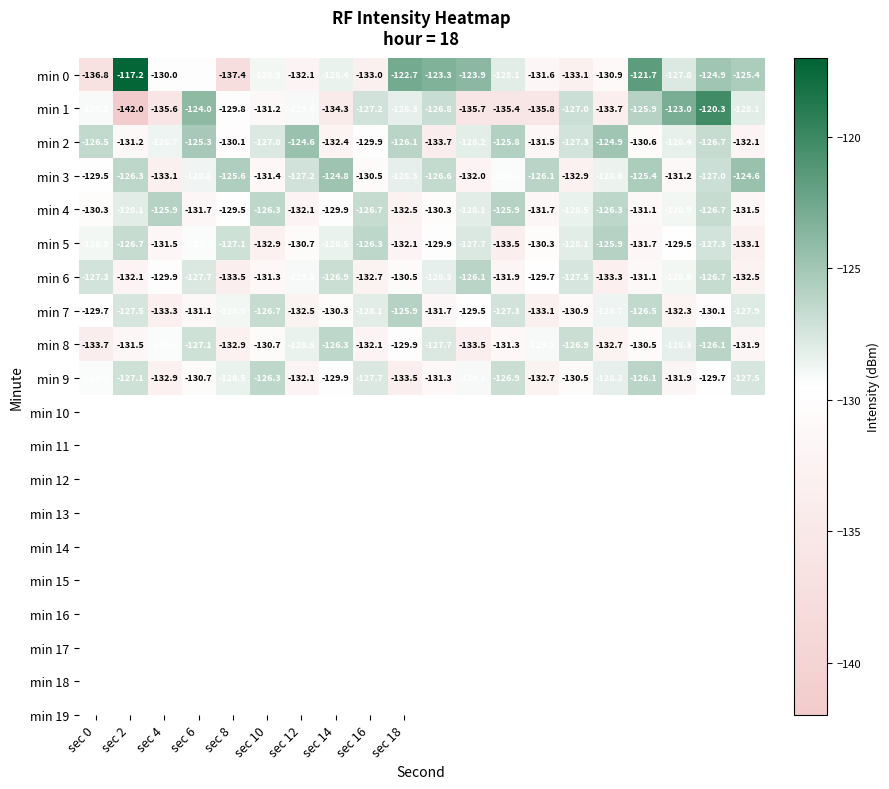

Which series has the largest total across all categories?

min 0